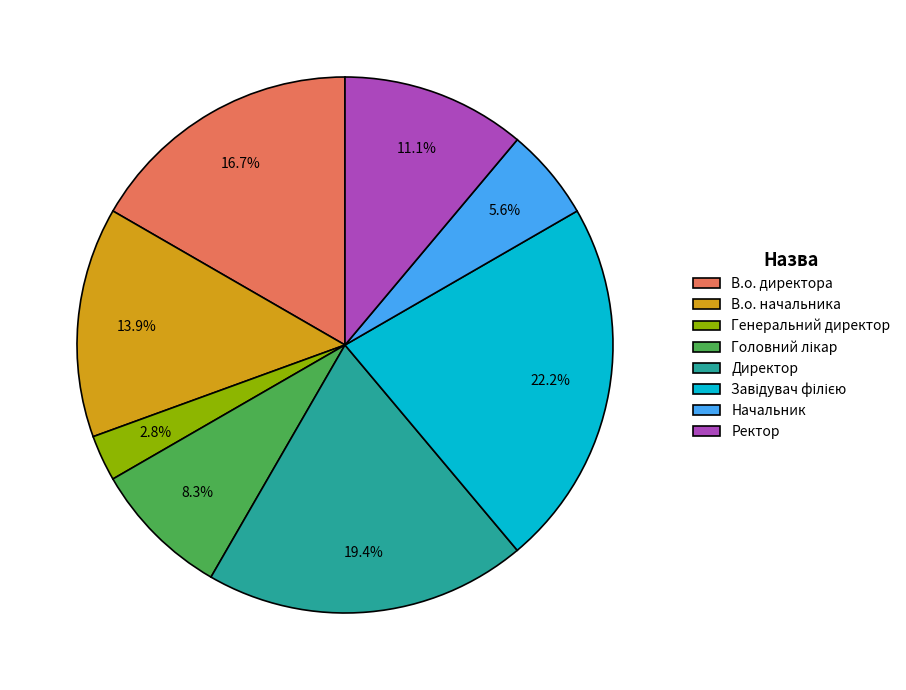

Which slice is the smallest?

Генеральний директор